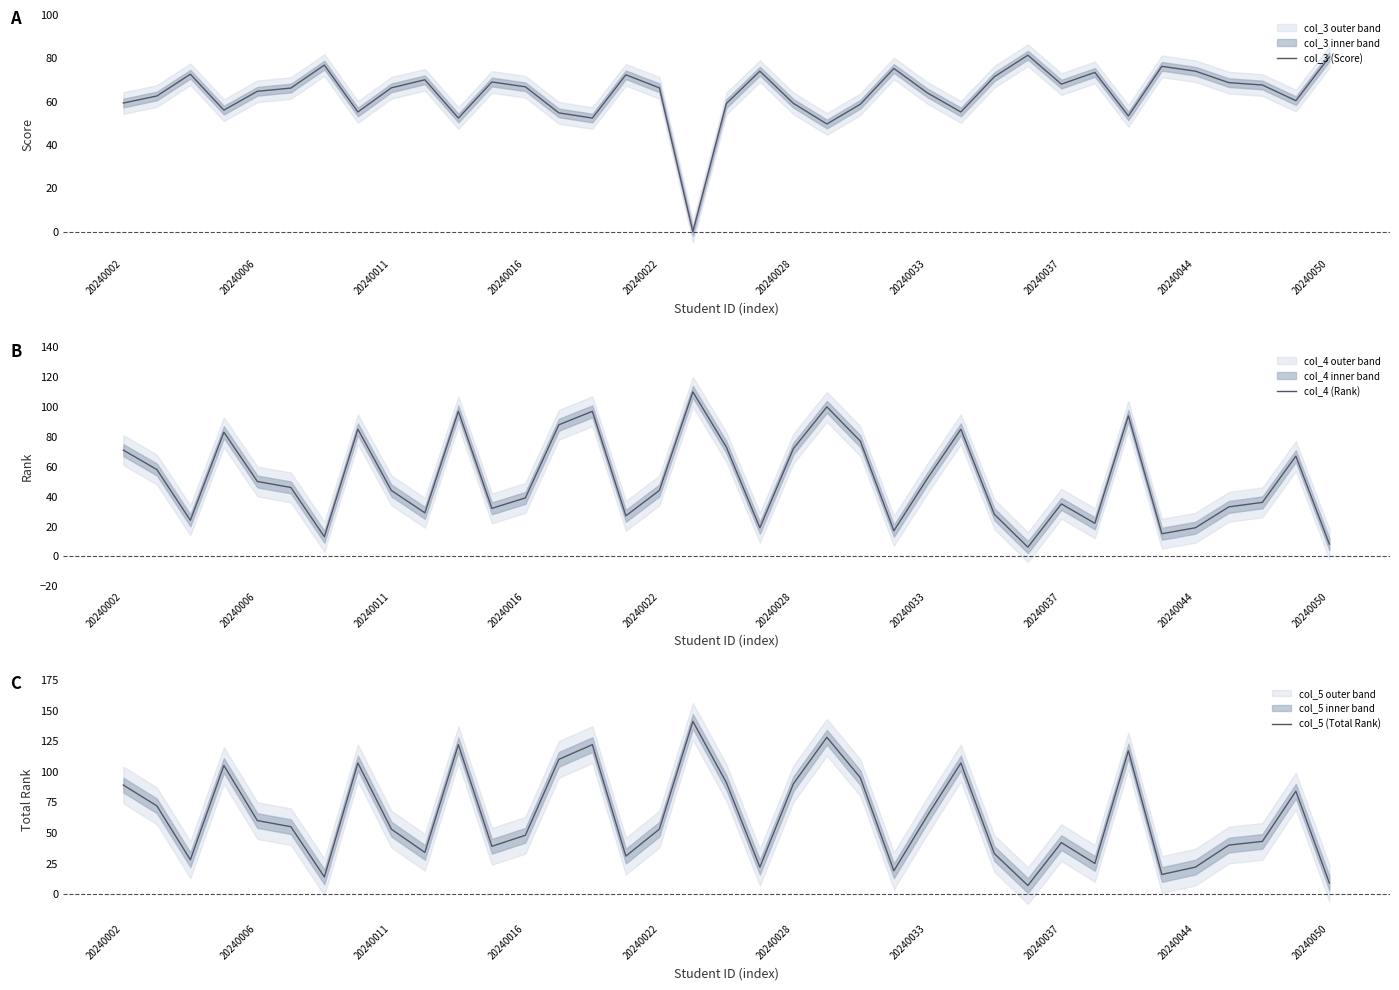

True or false: col_5 (Total Rank) has more than 0 points higher than both neighbors.

True